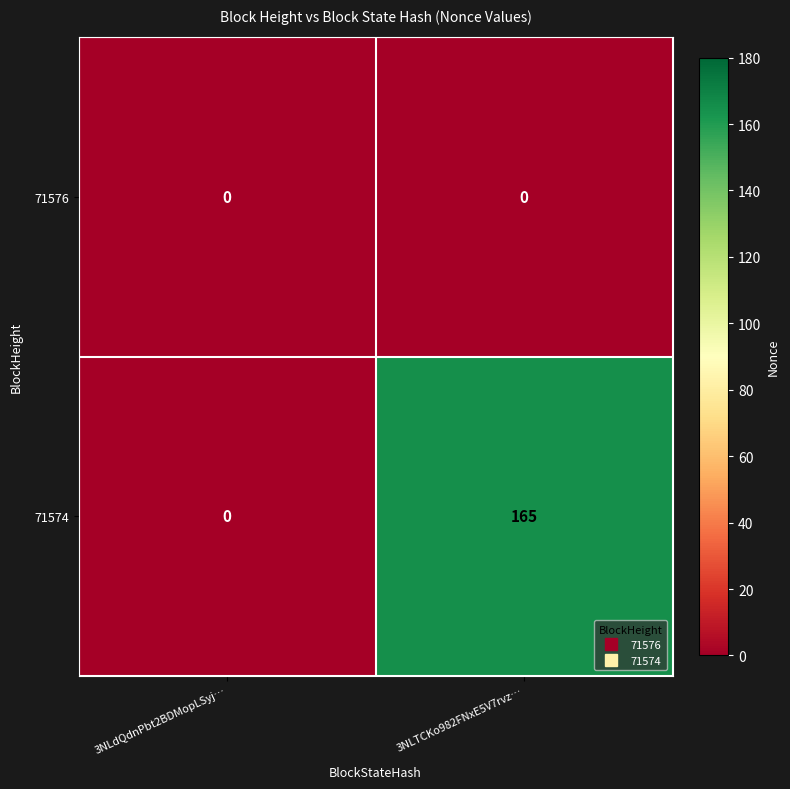

Which series has the largest total across all categories?

71574